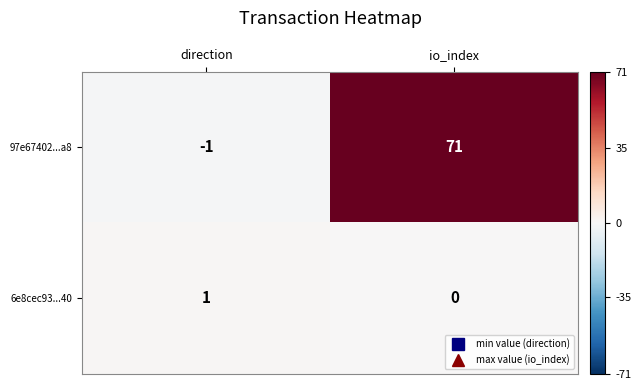

What is the sum of all 97e67402...a8 values?

70